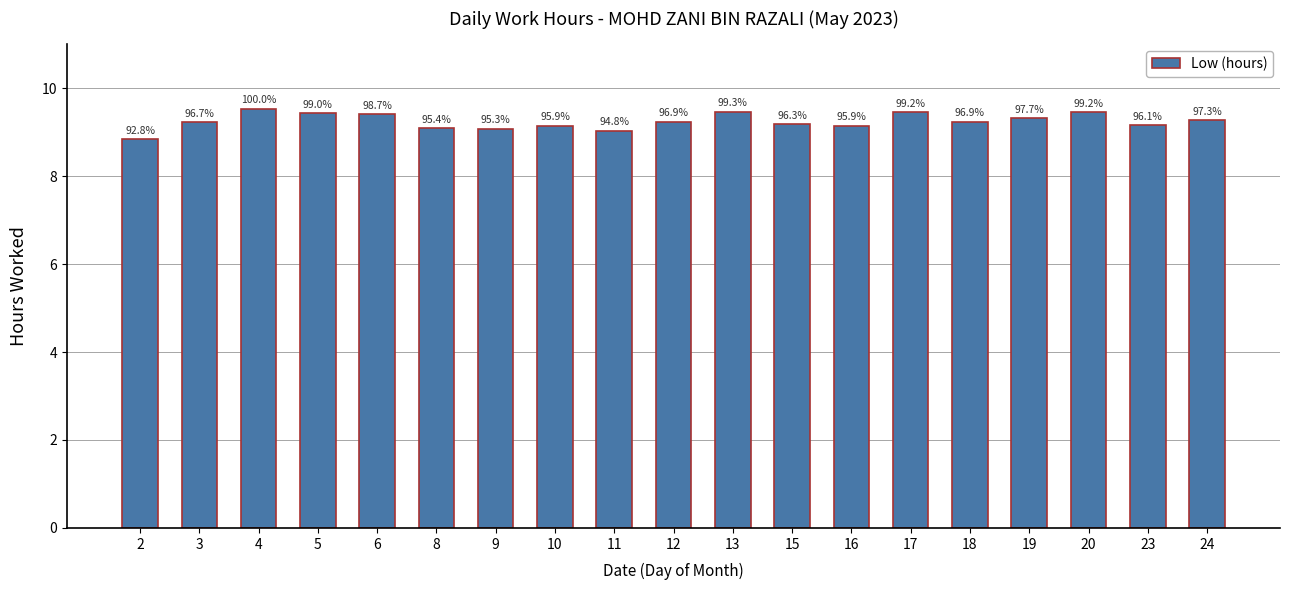

Are the bars horizontal?

No